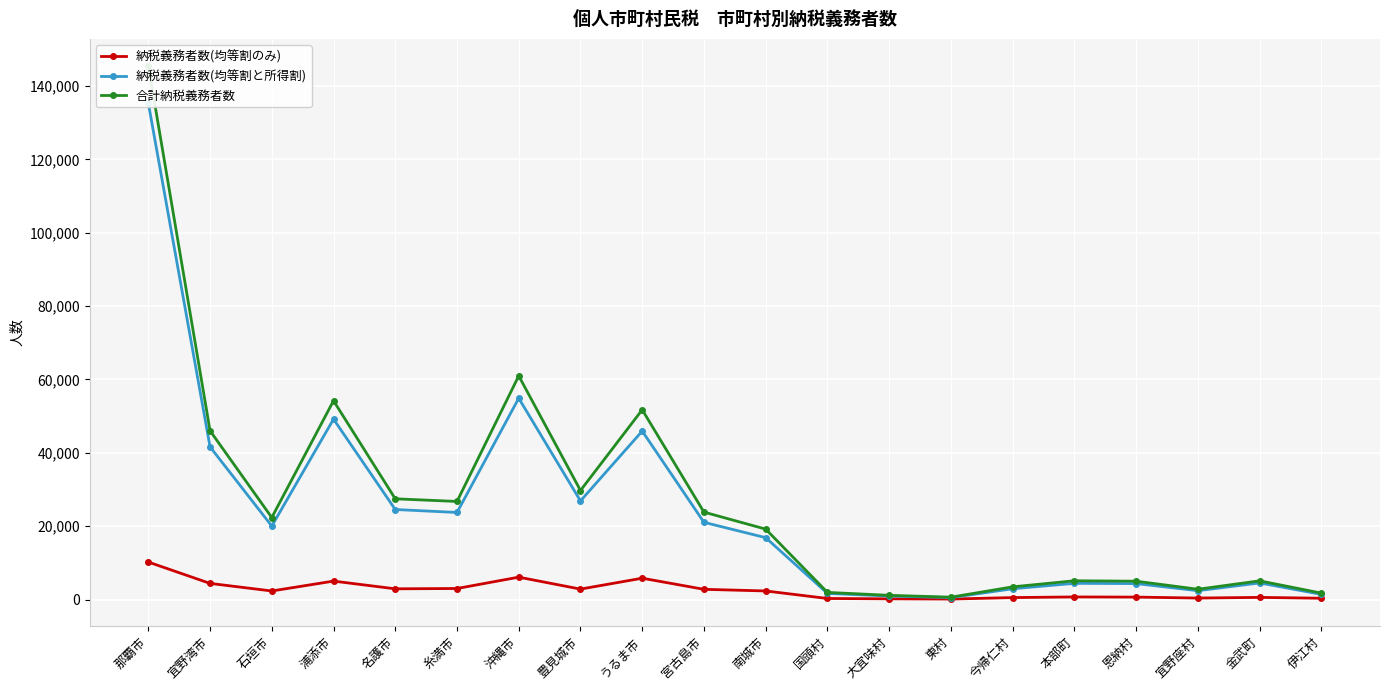

The value of 納税義務者数(均等割のみ) at 糸満市 is 3002. True or false?

True